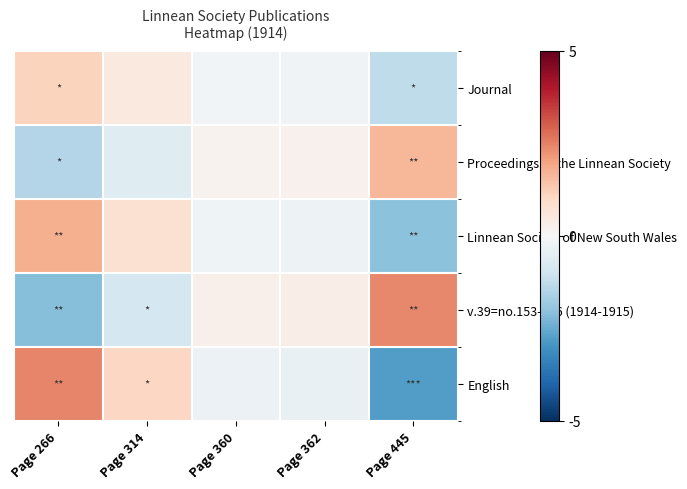

Which has a higher value, Page 360 or Page 314?

Page 314